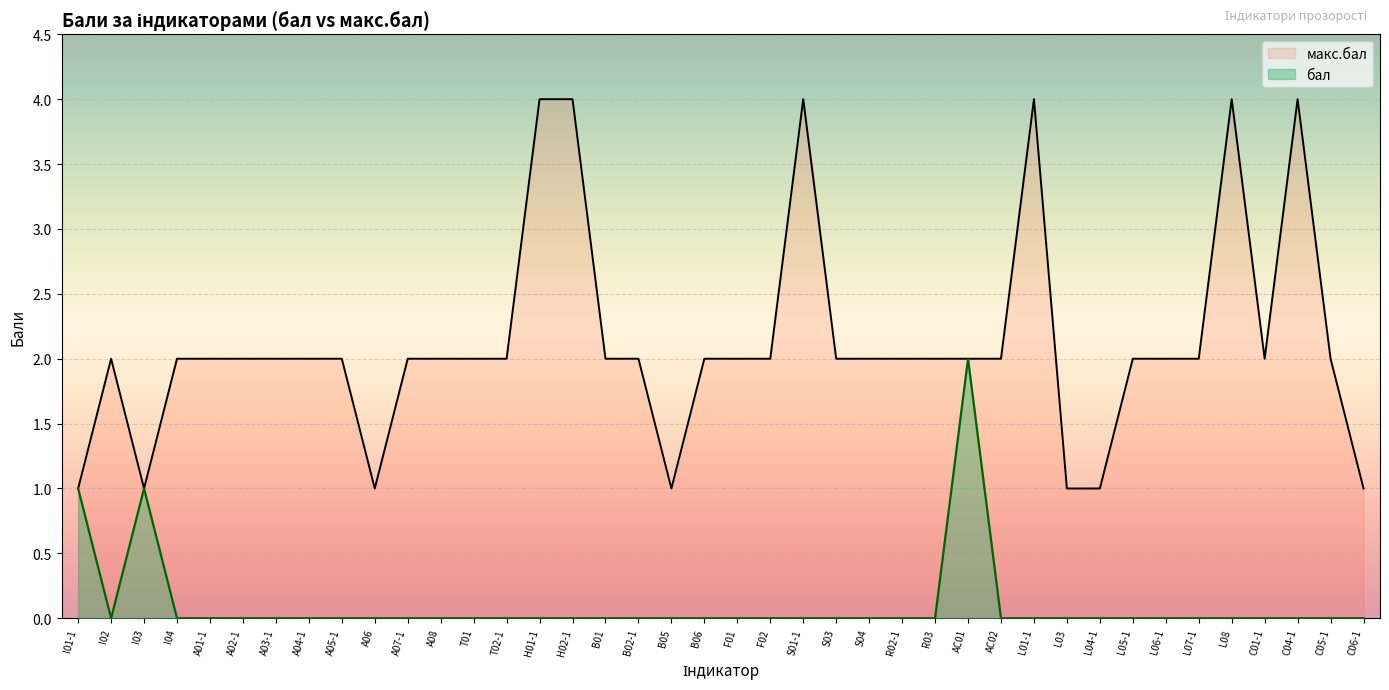

What is the spread (max minus min) of values at B01?

2